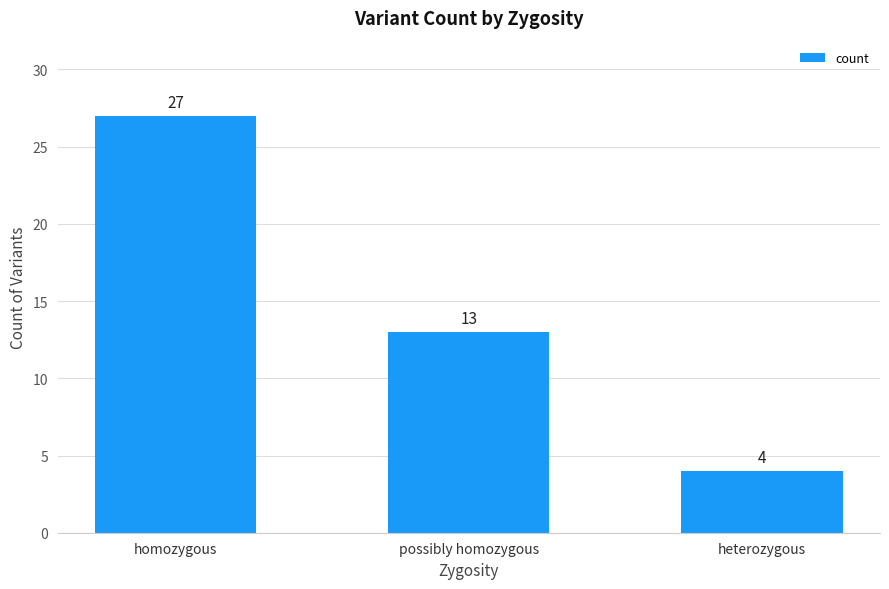

List the labels in order of value, largest first.

homozygous, possibly homozygous, heterozygous